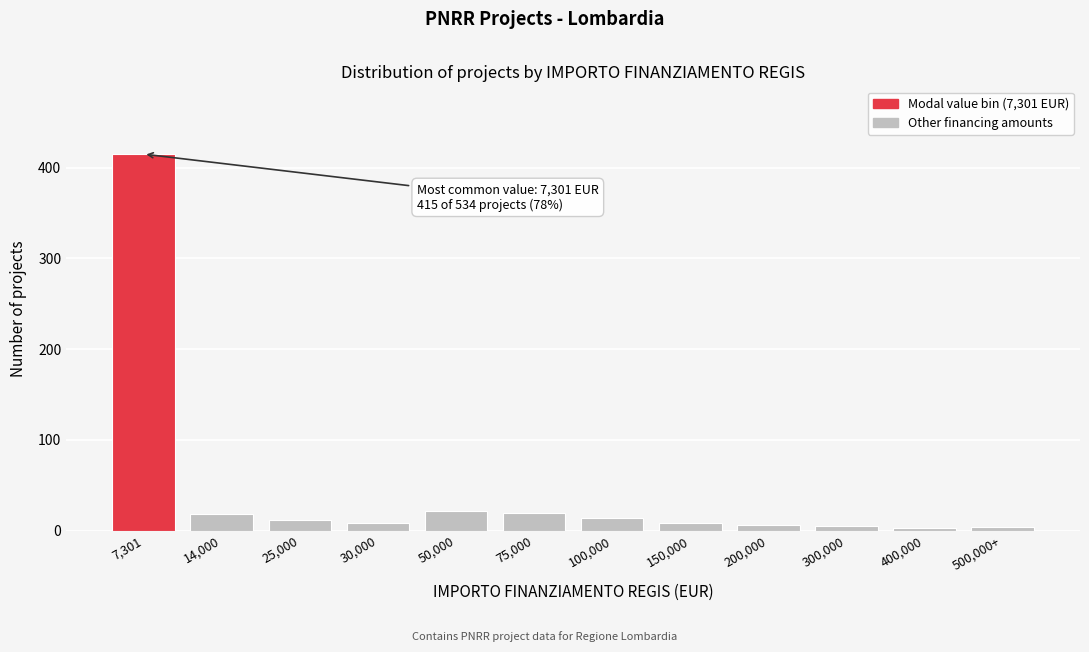

Which label corresponds to the largest value in the chart?

7,301